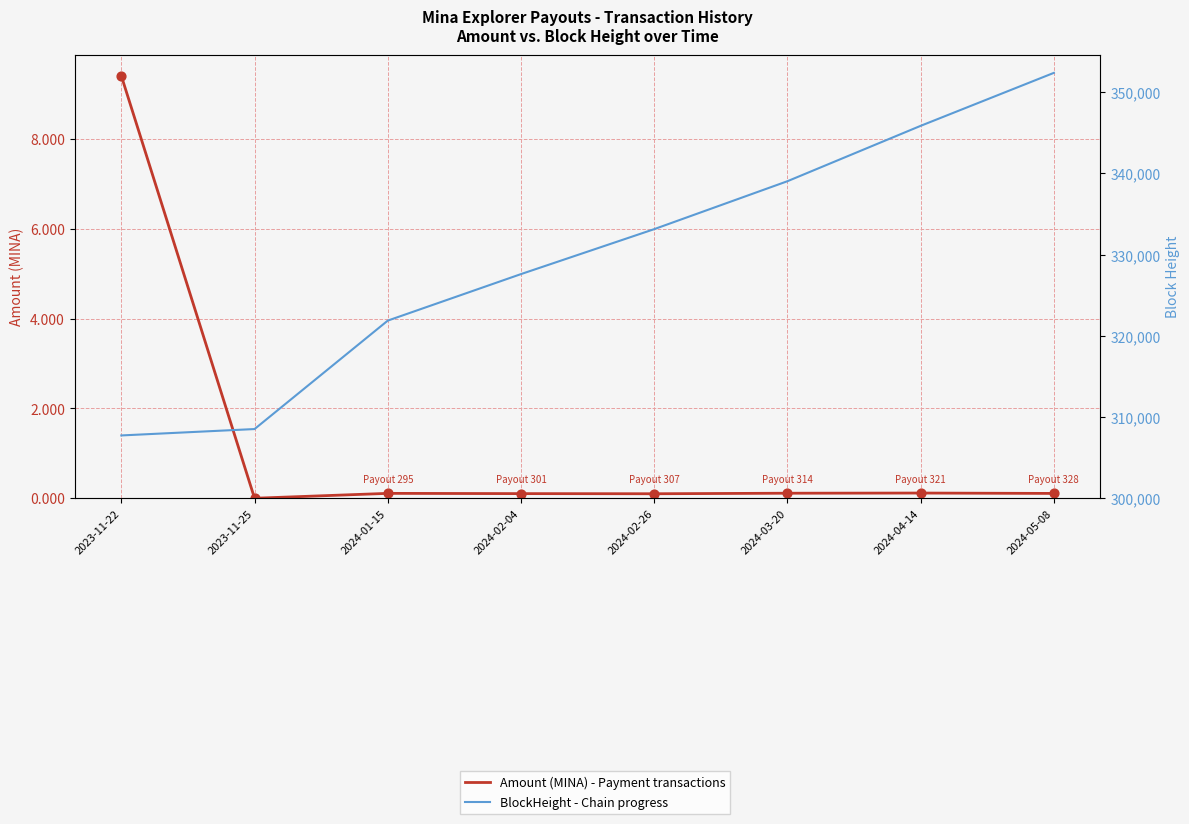

What are all the series names shown in the legend?

Amount (MINA), BlockHeight